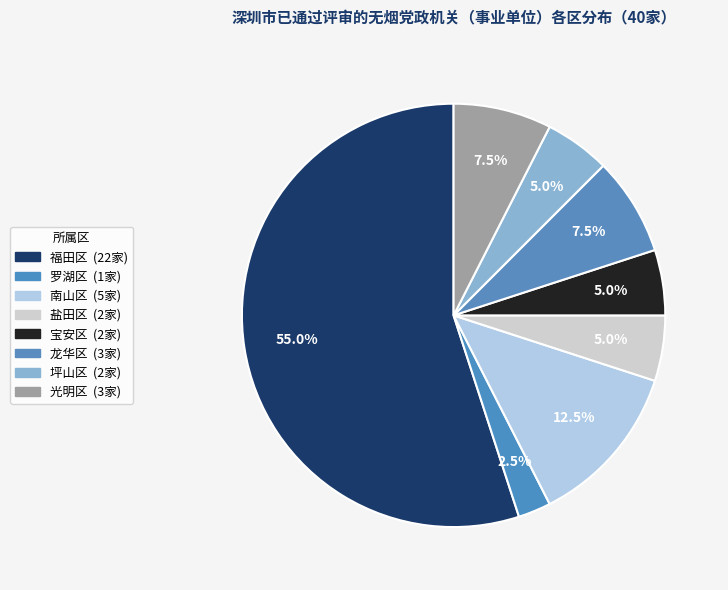

What percentage is the 罗湖区 slice, to the nearest percent?

2%